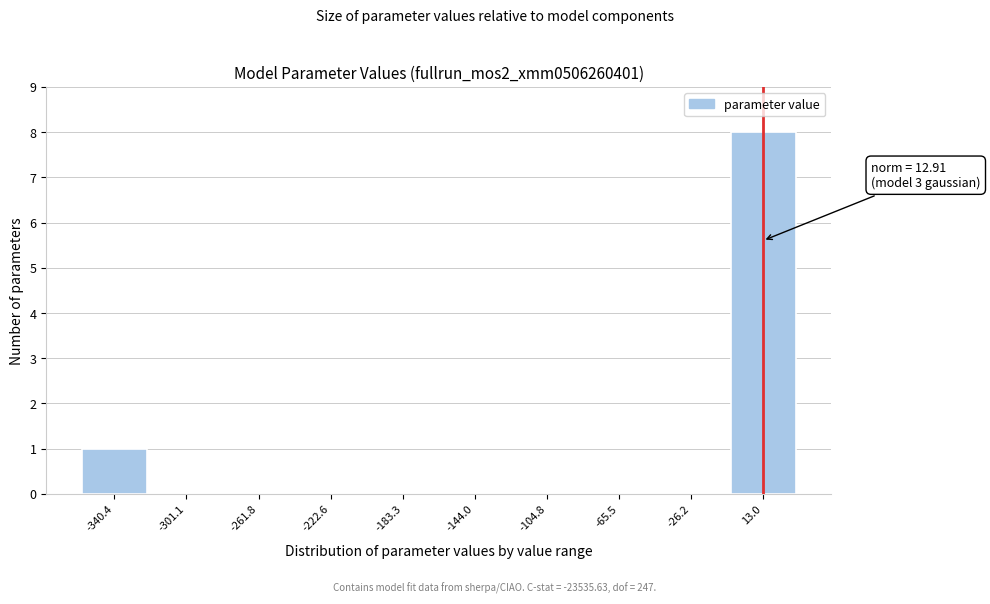

Which range on the x-axis has the tallest bar?

-5 to 35